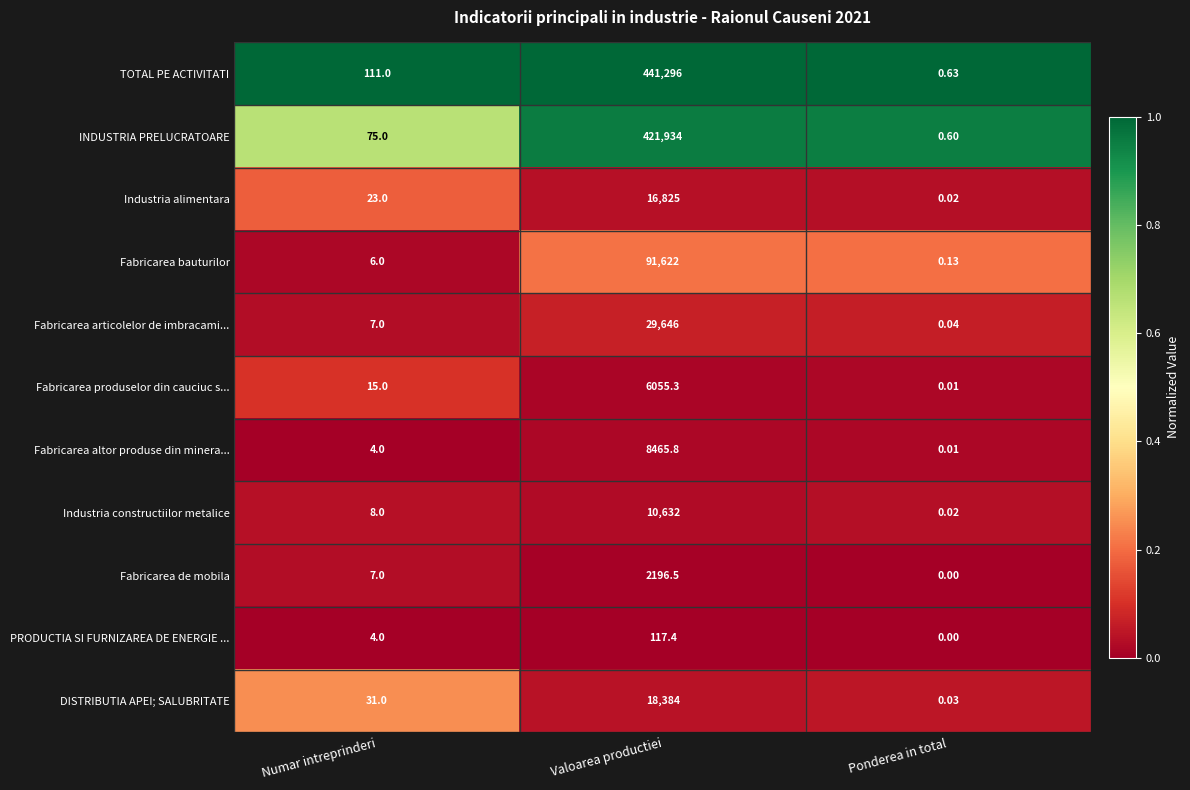

What is the total value across all series at Ponderea in total?

1.5